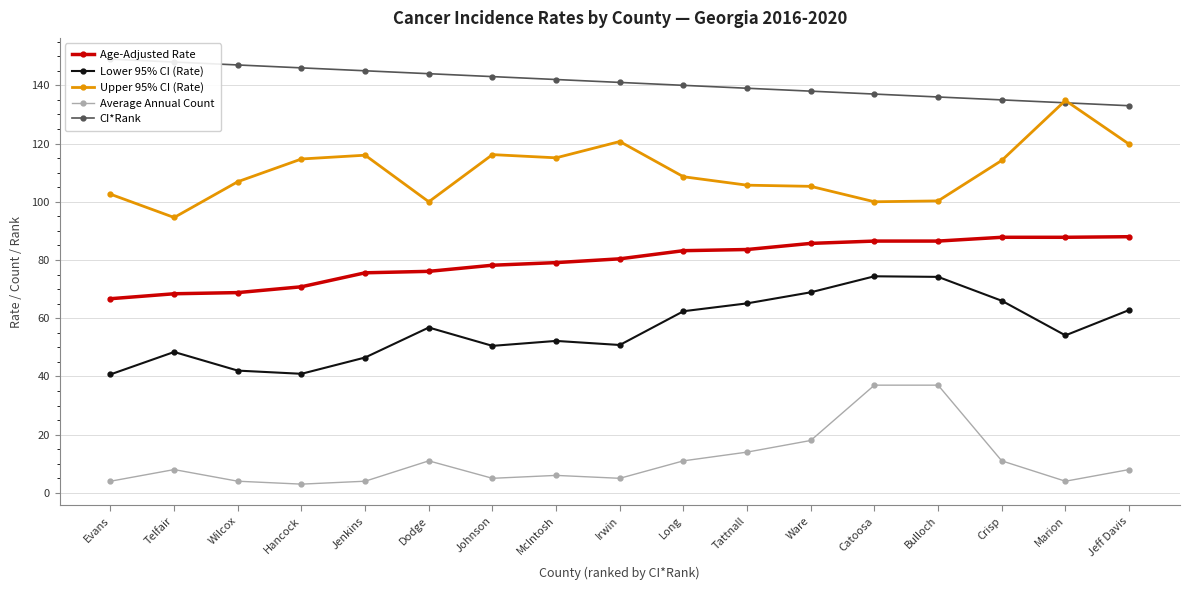

List the series in order of their peak value, lowest first.

Average Annual Count, Lower 95% CI (Rate), Age-Adjusted Rate, Upper 95% CI (Rate), CI*Rank